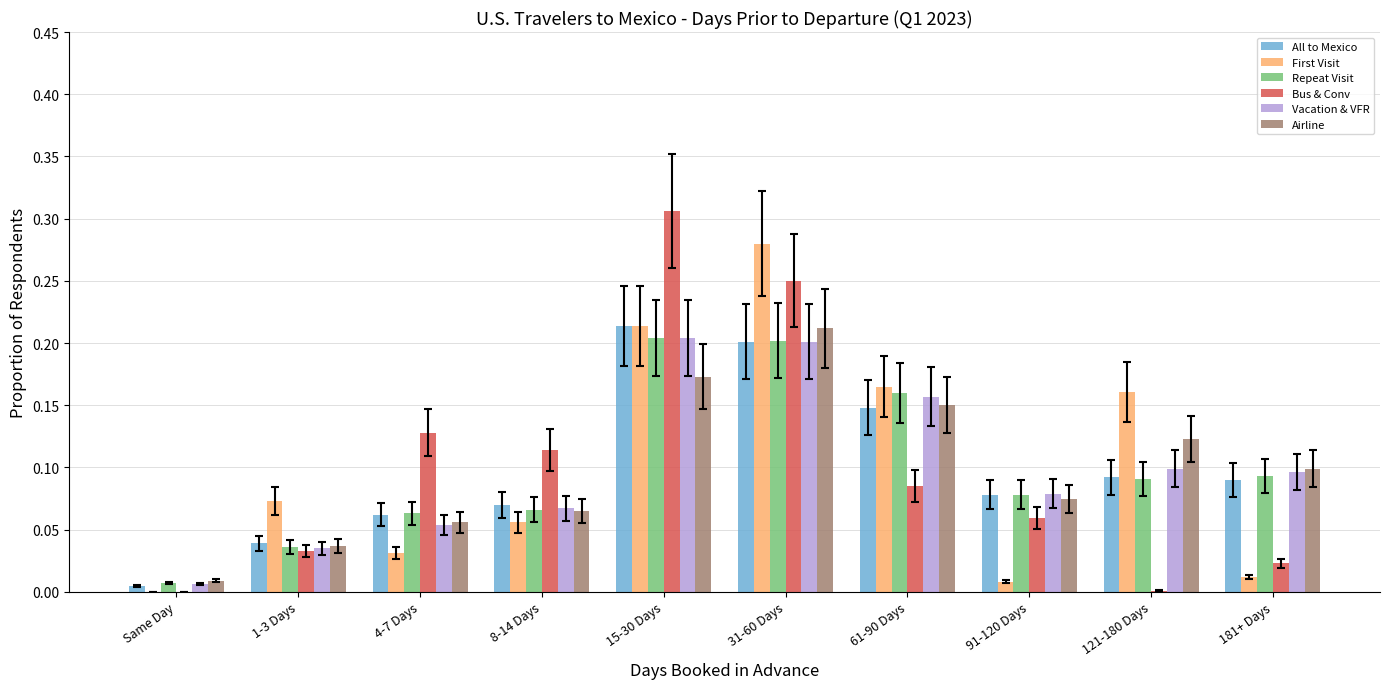

Is it true that Airline equals 0.1 at 61-90 Days?

True